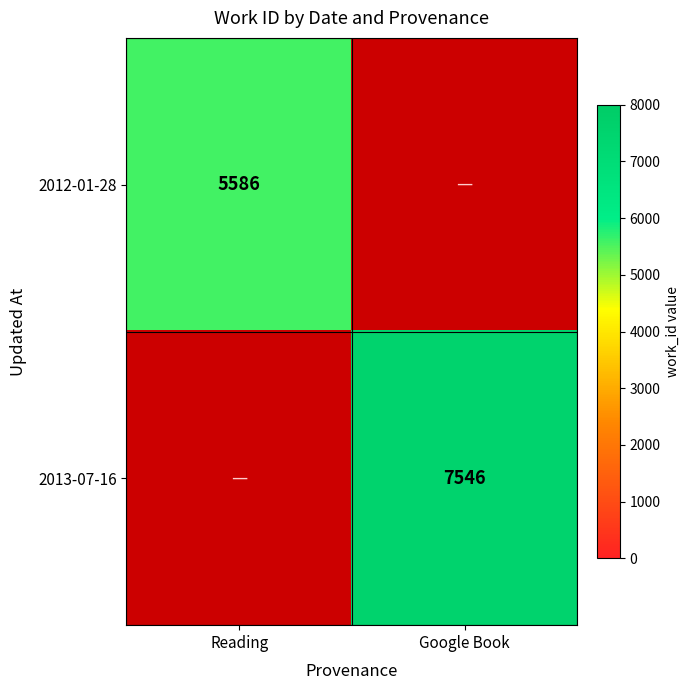

Which has a higher value, Reading or Google Book?

Google Book